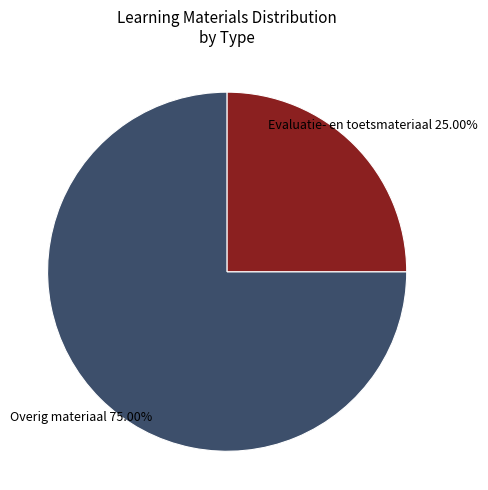

Does any single category account for the majority?

Yes